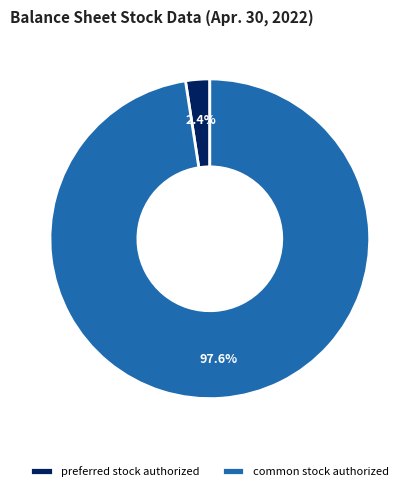

Rank the categories by value from highest to lowest.

common stock authorized, preferred stock authorized